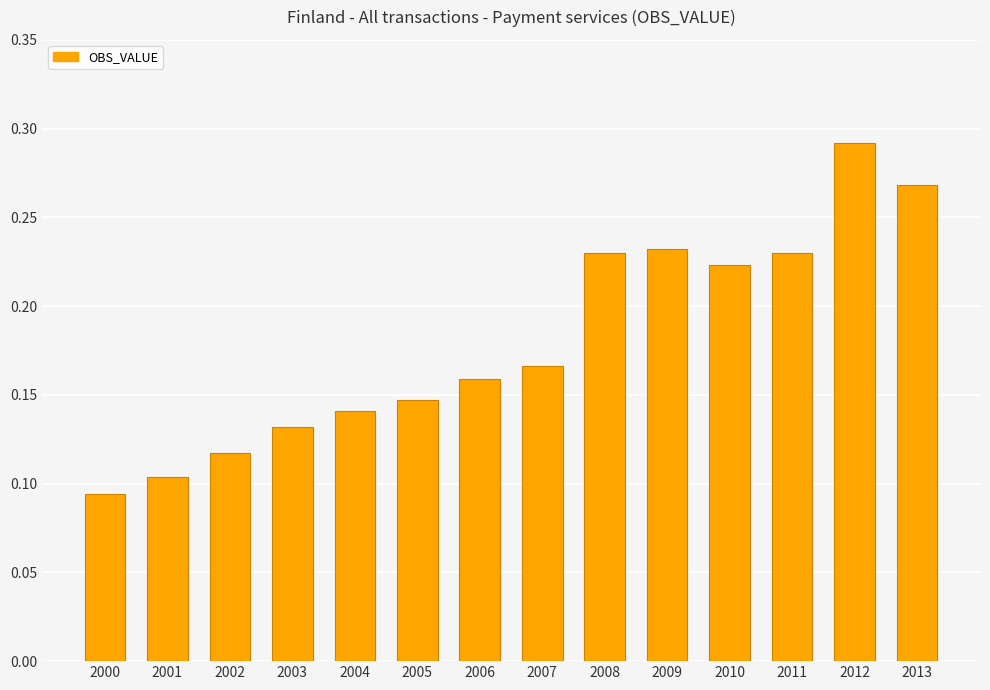

Is it true that the value at 2008 is 0.1?

False